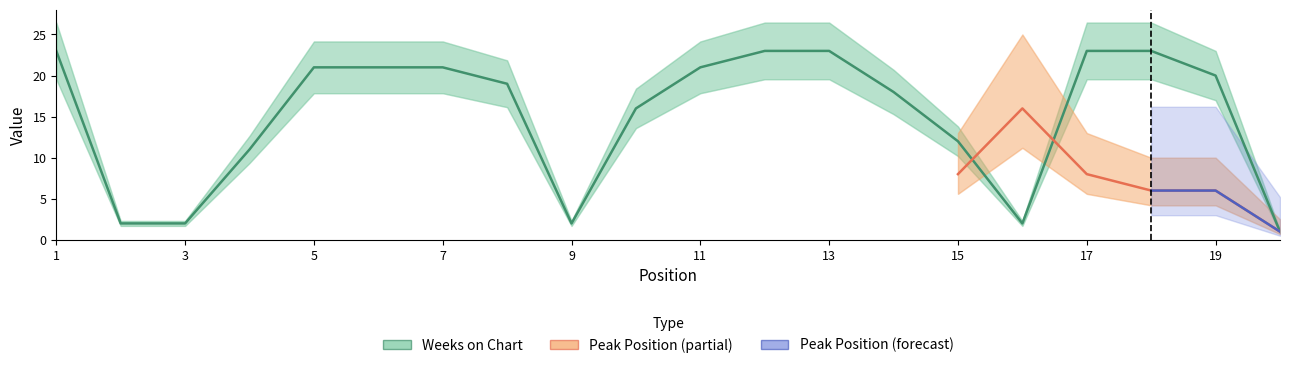

At which category does the chart reach its minimum across all series?

20